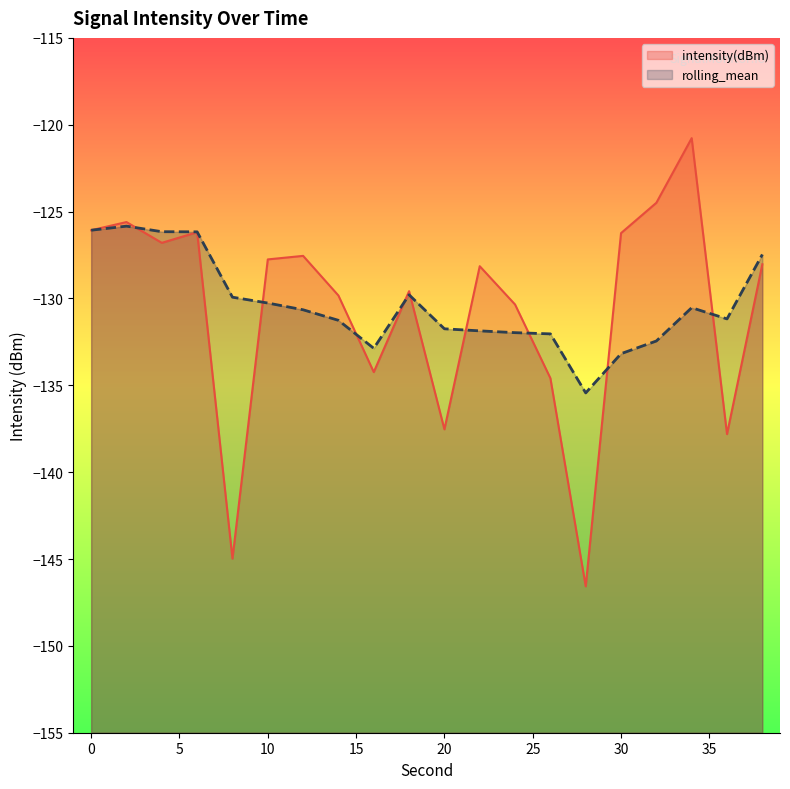

The value at 36 is -137.8. True or false?

True